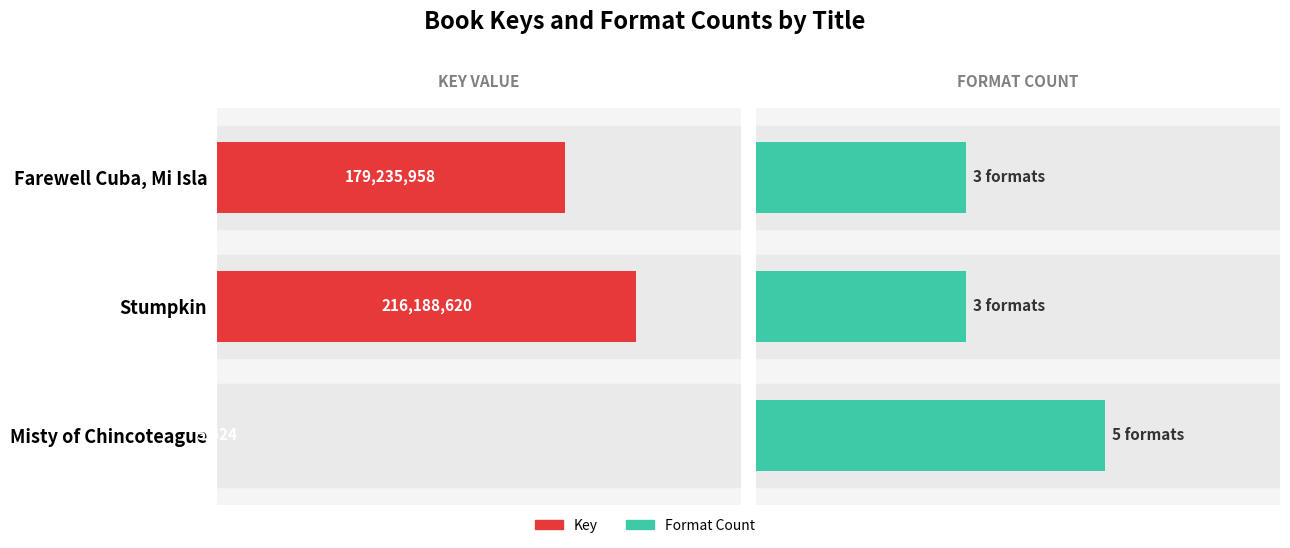

How many data points does each series have?

3